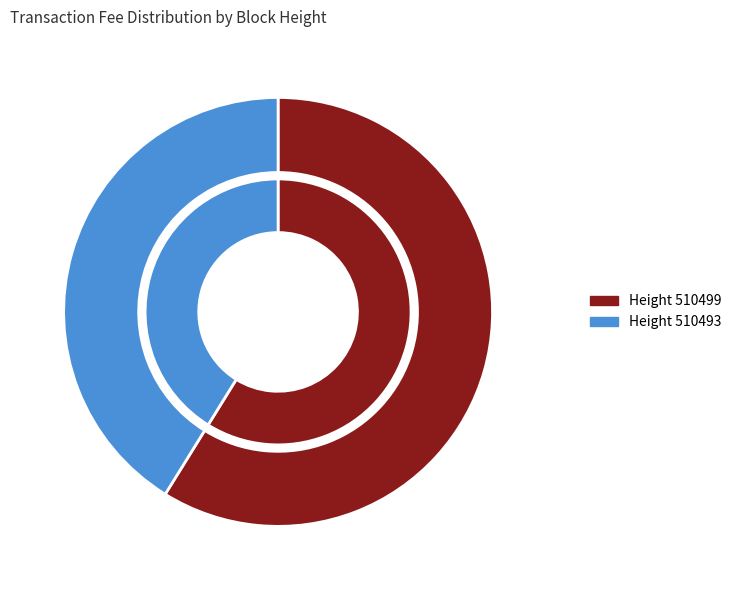

Which category has the smallest portion of the pie?

510493